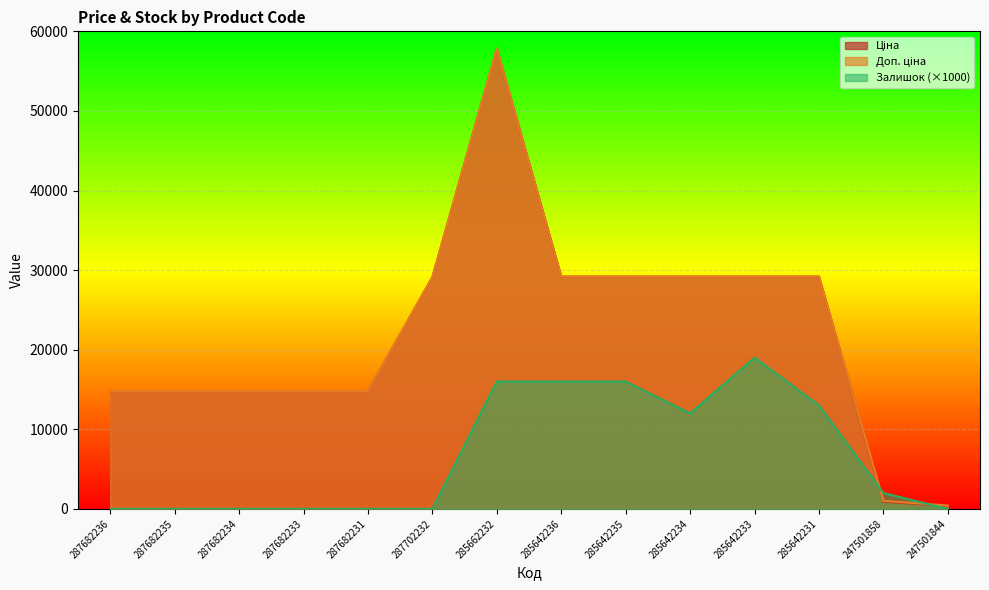

Where does the Ціна series first go above 29119?

287702232